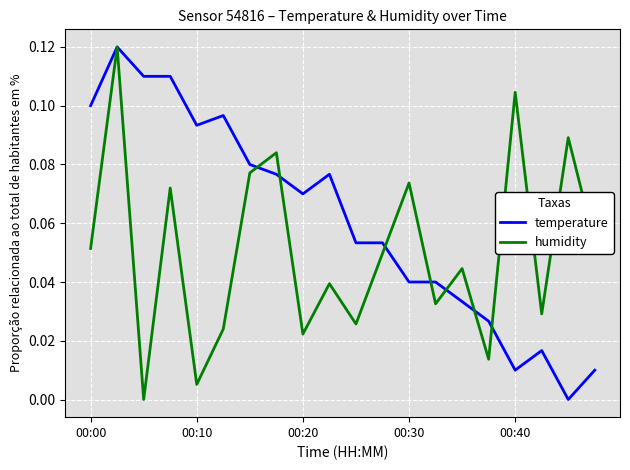

Which series has the largest total across all categories?

temperature